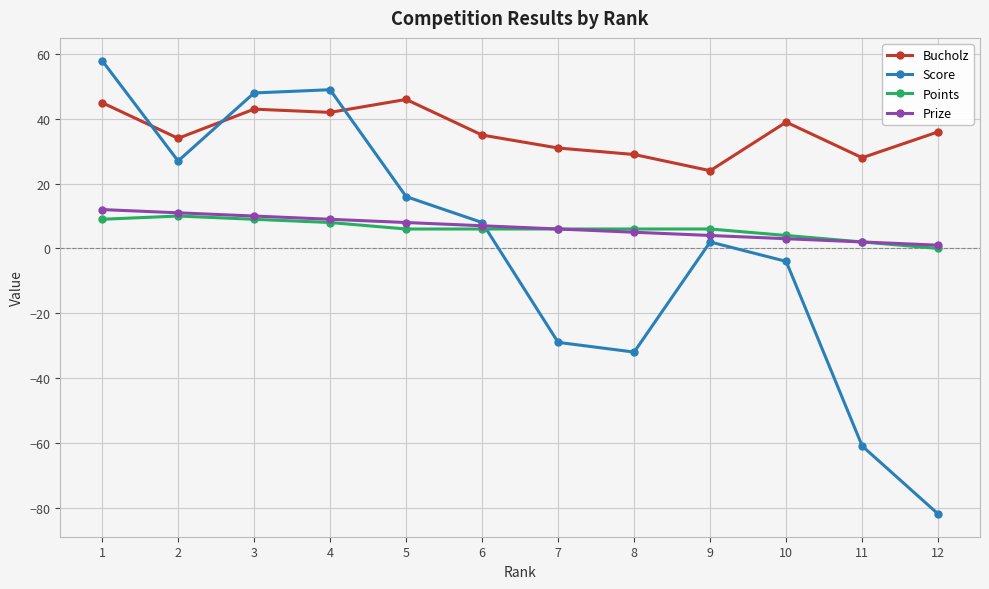

Which category has the lowest value in the Score series?

12